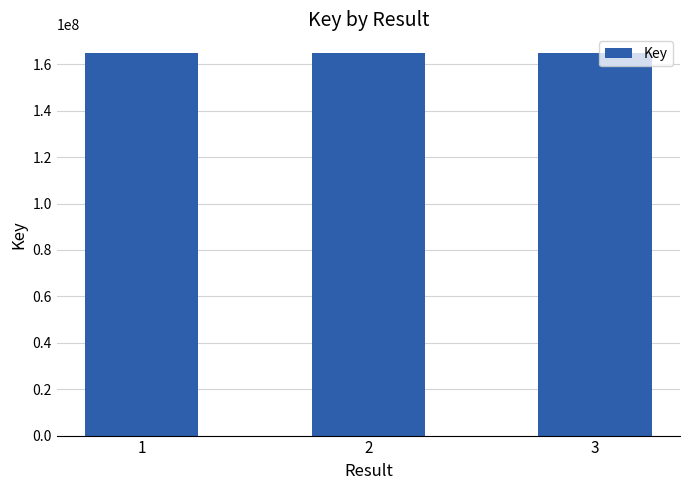

Is it true that the value at 1 is 293427267?

False